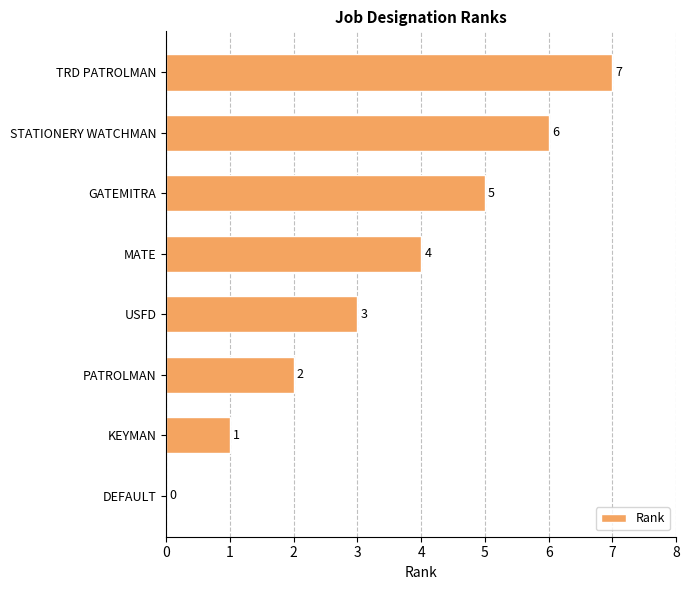

Reading top to bottom, extract all data points from this chart.

TRD PATROLMAN=7	STATIONERY WATCHMAN=6	GATEMITRA=5	MATE=4	USFD=3	PATROLMAN=2	KEYMAN=1	DEFAULT=0